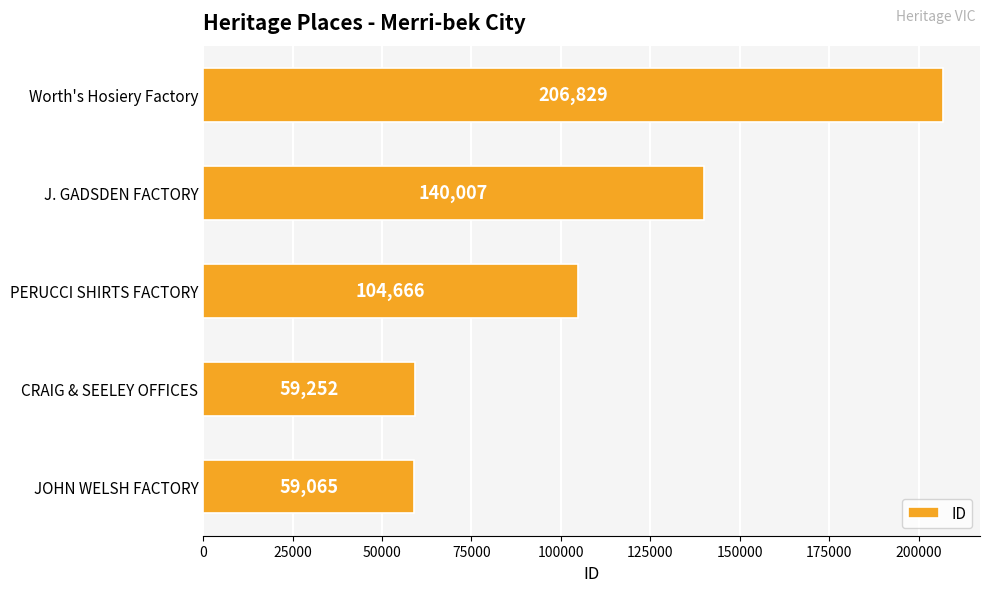

Does the chart contain any negative values?

No